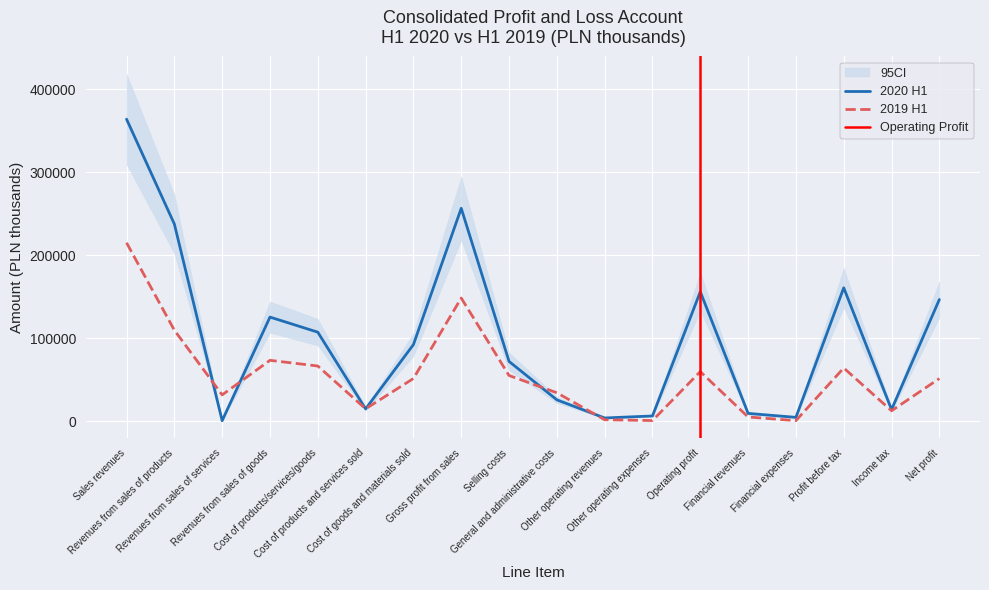

True or false: 2019 H1 and 2020 H1 intersect in this chart.

True